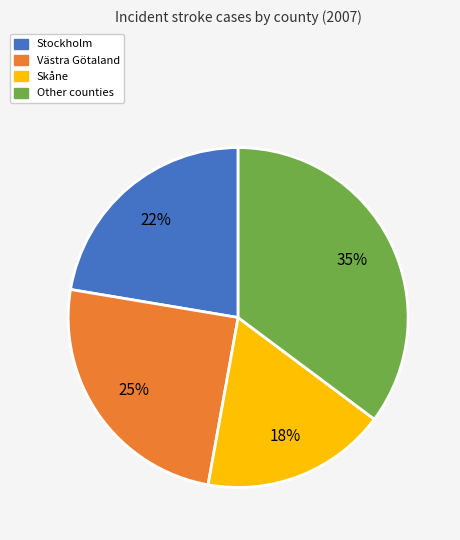

To the nearest percent, what is the average slice percentage?

25%